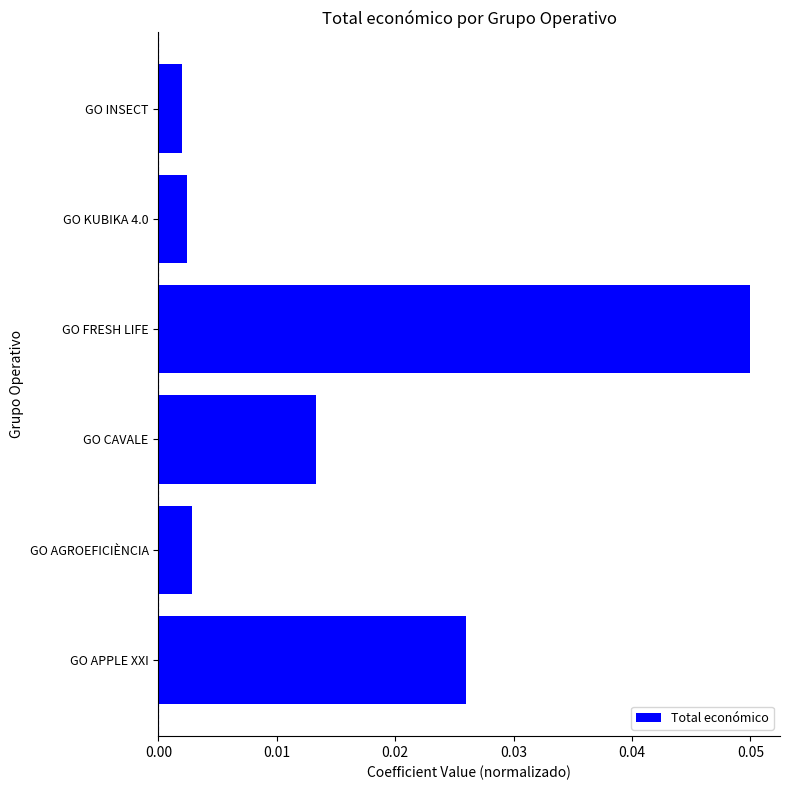

Which has a higher value, GO FRESH LIFE or GO INSECT?

GO FRESH LIFE